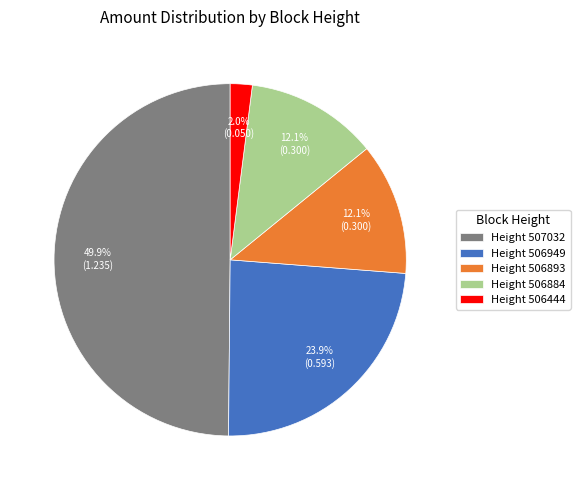

What is the total percentage of Height 506444 and Height 506949?

25.9%